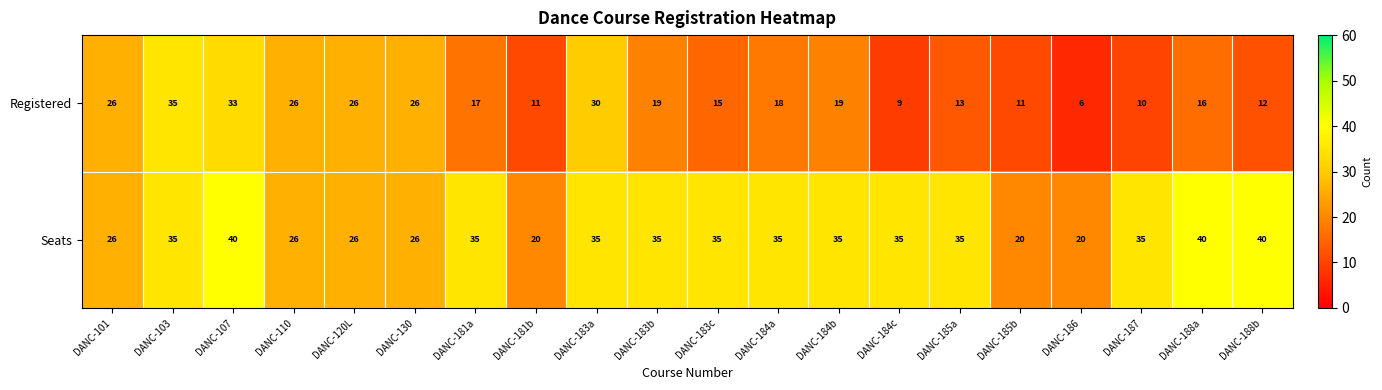

Between DANC-183b and DANC-184a, which series saw the biggest shift?

Registered